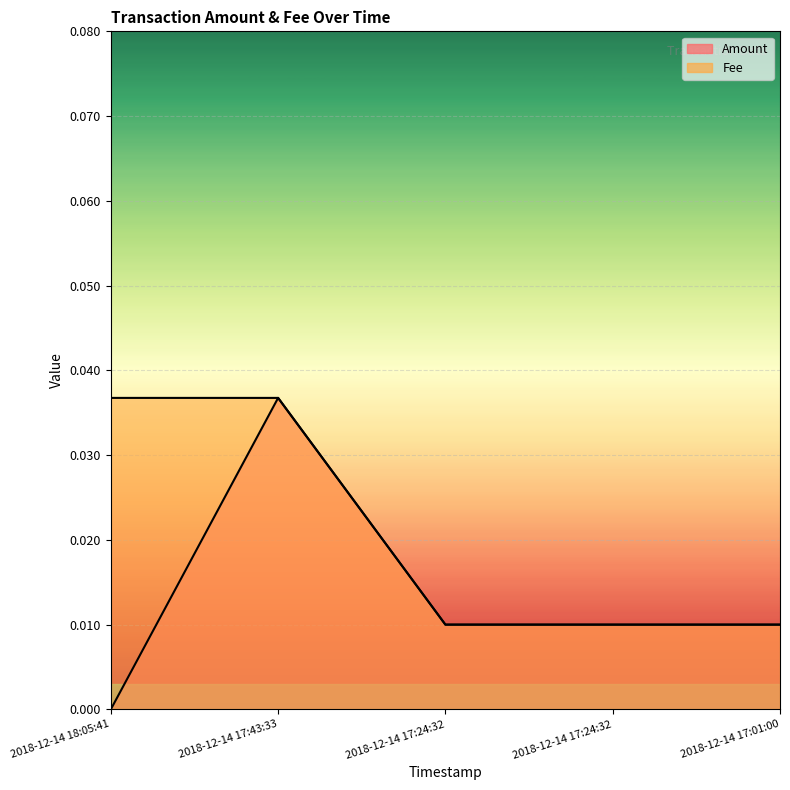

The Fee series shows 0.0 at 2018-12-14 18:05:41. True or false?

True